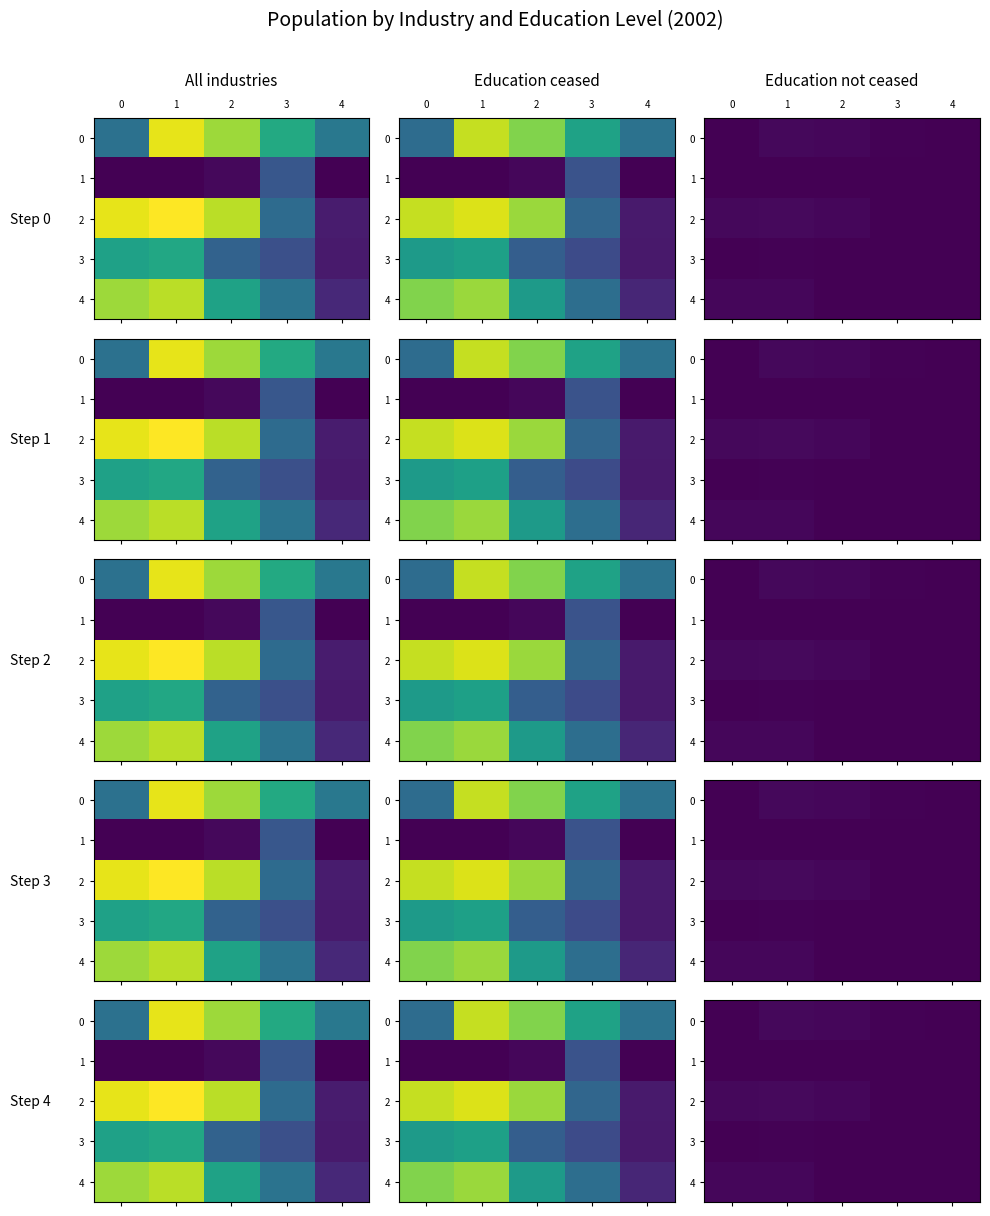

True or false: 2 has a value of 12210.2 at 1.

True